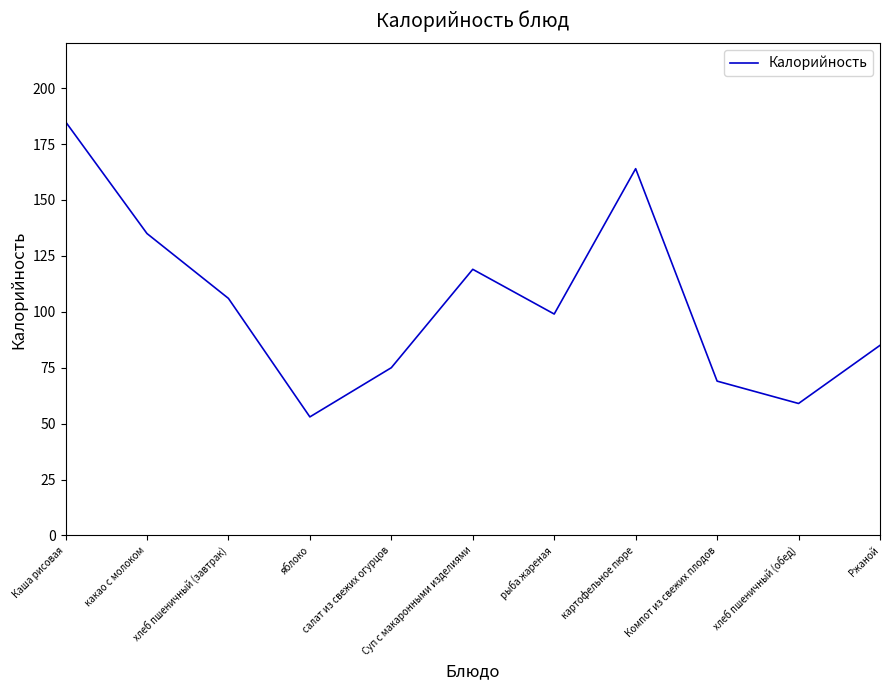

Reading left to right, list all the values displayed in this chart.

Каша рисовая=185	какао с молоком=135	хлеб пшеничный (завтрак)=106	яблоко=53	салат из свежих огурцов=75	Суп с макаронными изделиями=119	рыба жареная=99	картофельное пюре=164	Компот из свежих плодов=69	хлеб пшеничный (обед)=59	Ржаной=85